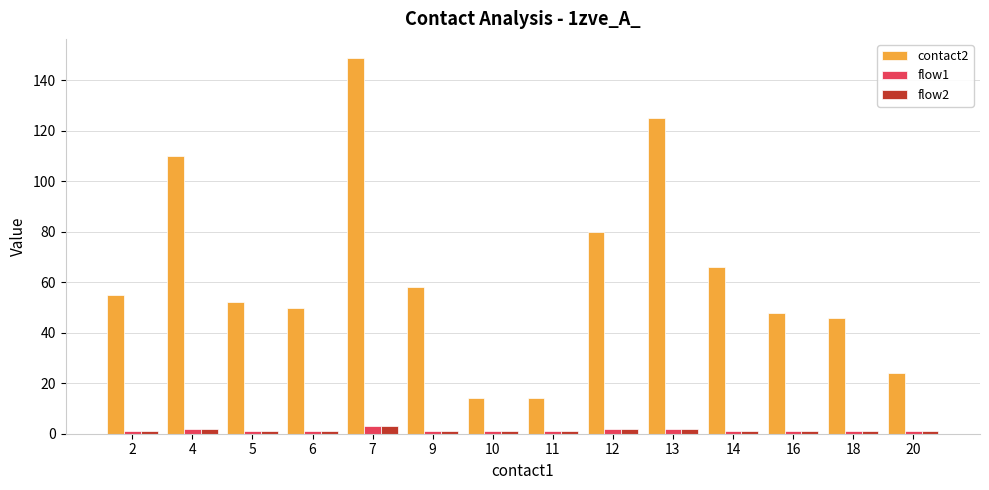

Which series has the largest range (max minus min)?

contact2